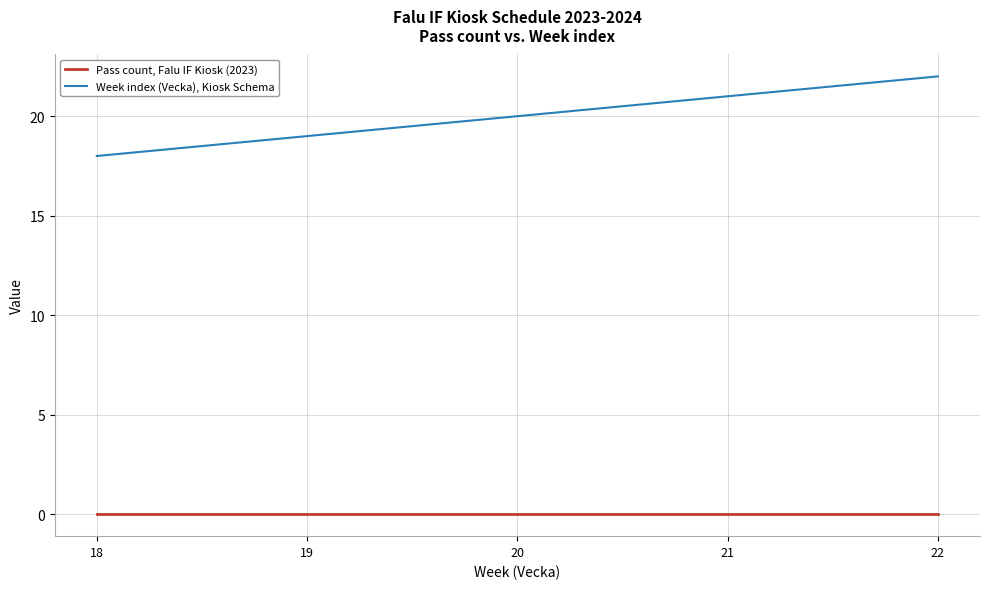

True or false: Week index (Vecka), Kiosk Schema and Pass count, Falu IF Kiosk (2023) cross at least once.

False